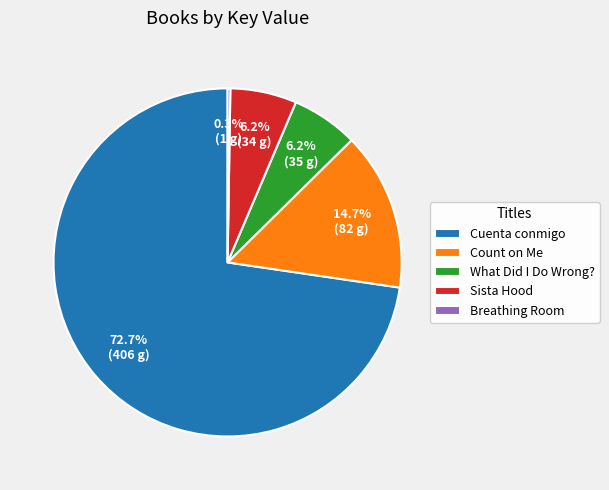

Combined, do What Did I Do Wrong? and Cuenta conmigo account for over 50%?

Yes